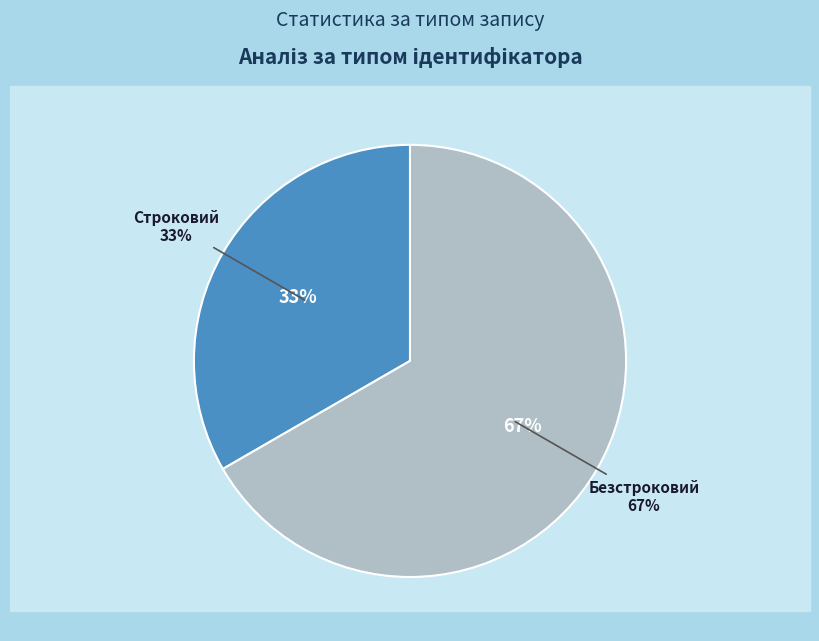

What is the majority slice?

Безстроковий